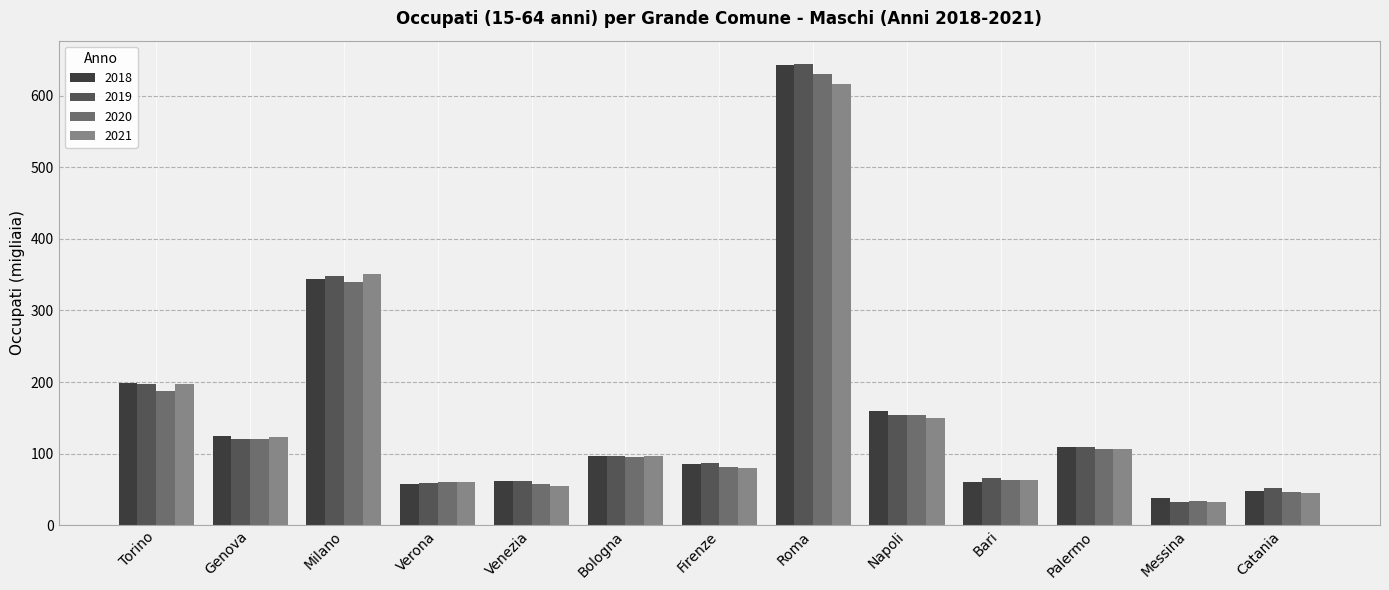

The value of 2021 at Firenze is 80.3. True or false?

True